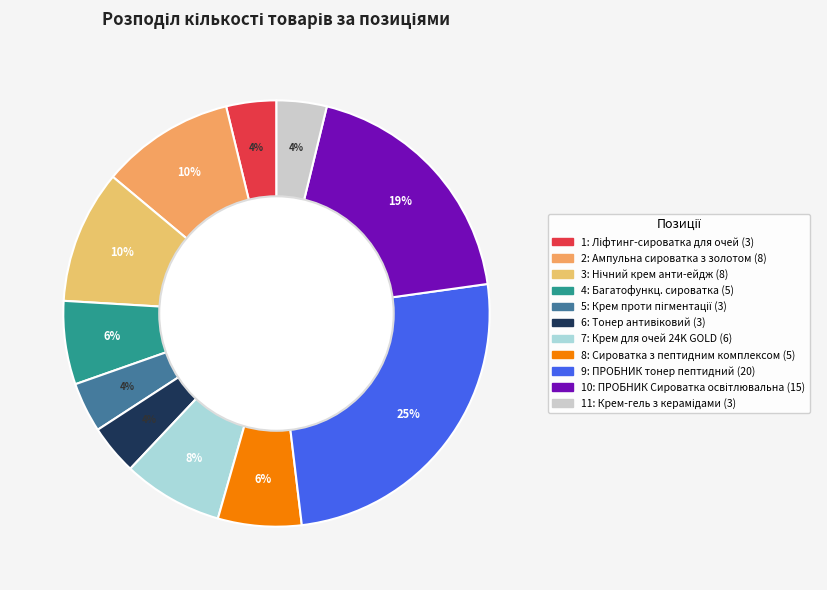

Does any single category account for the majority?

No